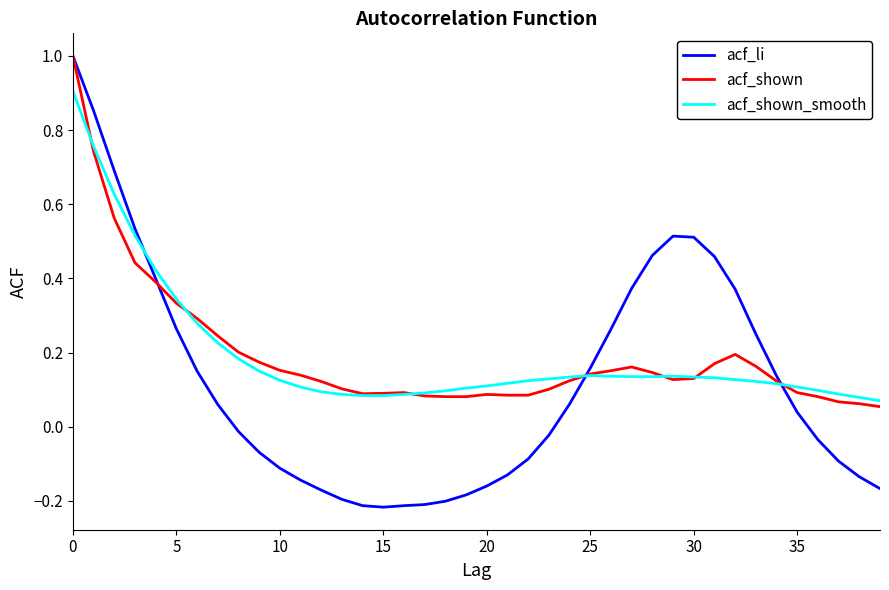

What are all the series names shown in the legend?

acf_li, acf_shown, acf_shown_smooth